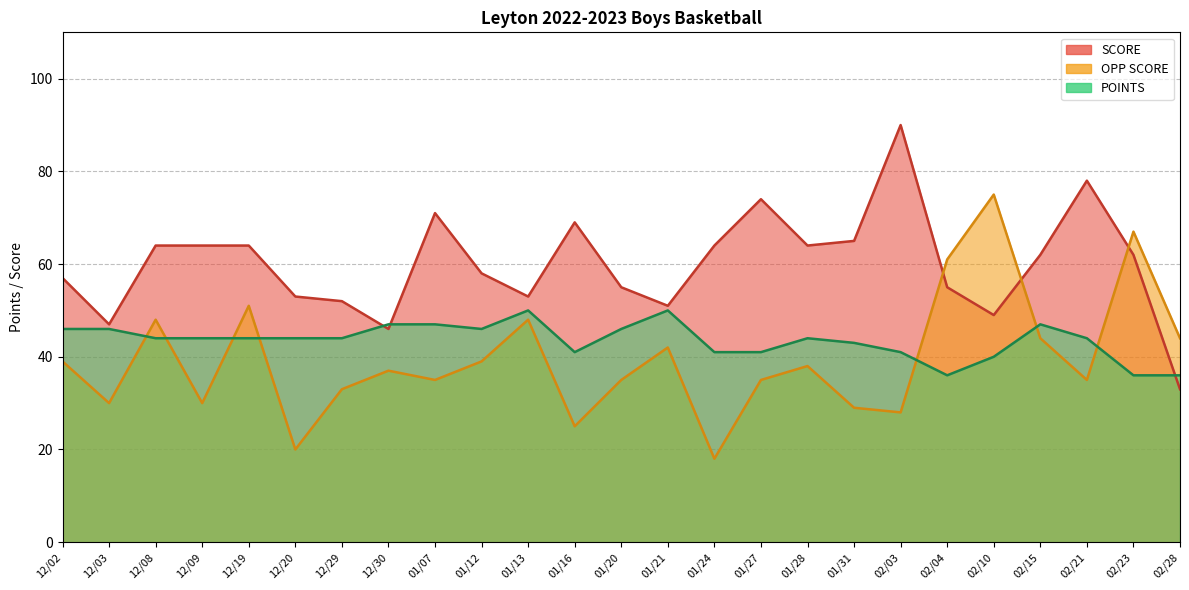

How many categories are shown in the chart?

25